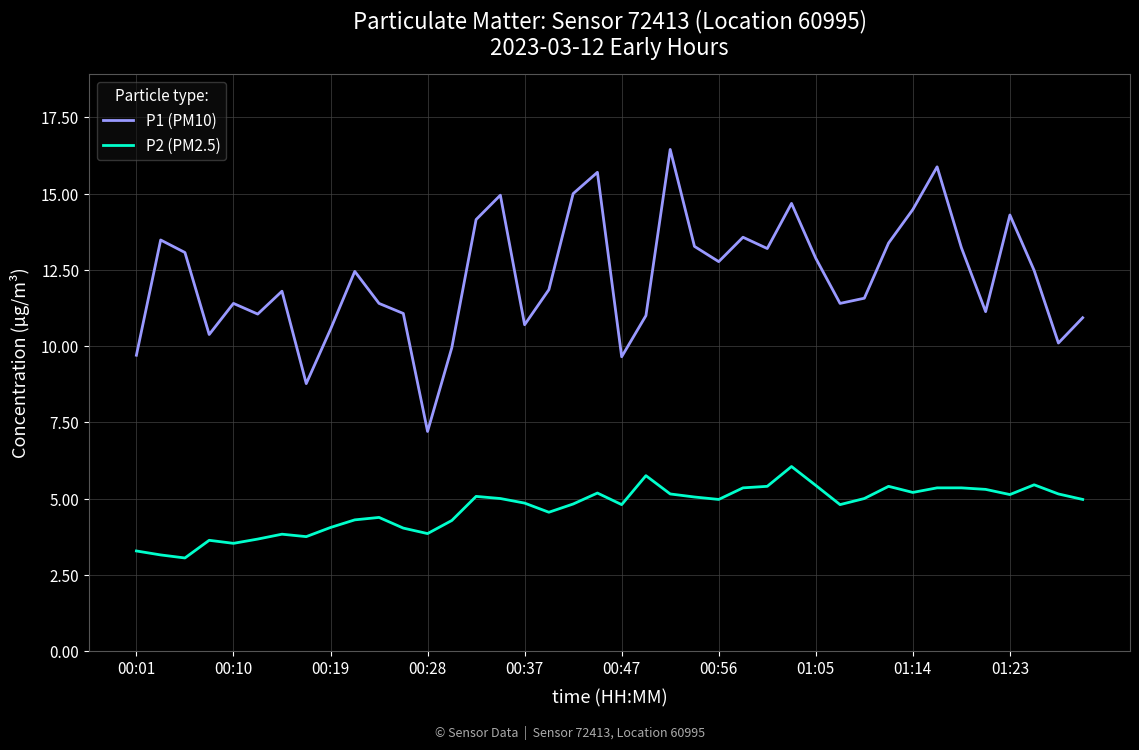

List the series in order of their overall mean, lowest first.

P2 (PM2.5), P1 (PM10)